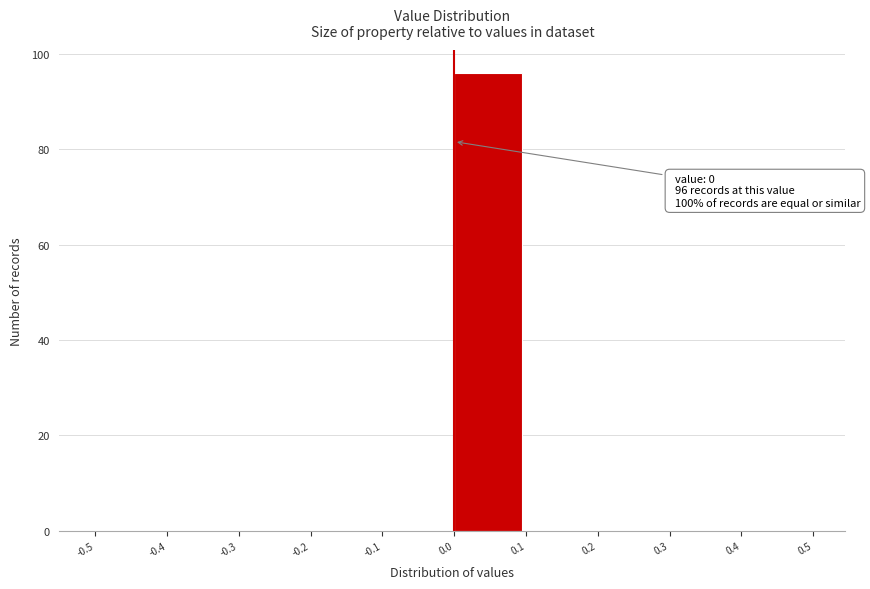

Which range on the x-axis has the tallest bar?

0.0 to 0.1